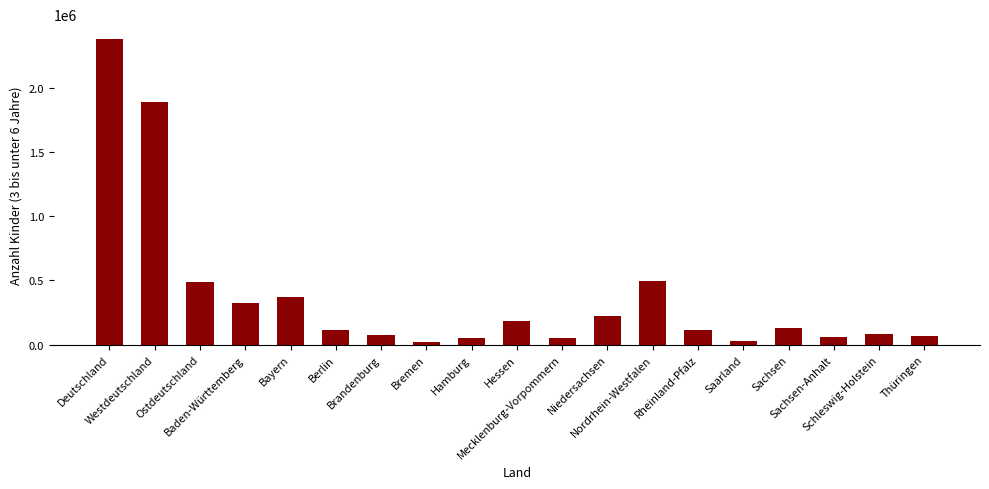

What value does the data have at Berlin, to the nearest 50?

110750